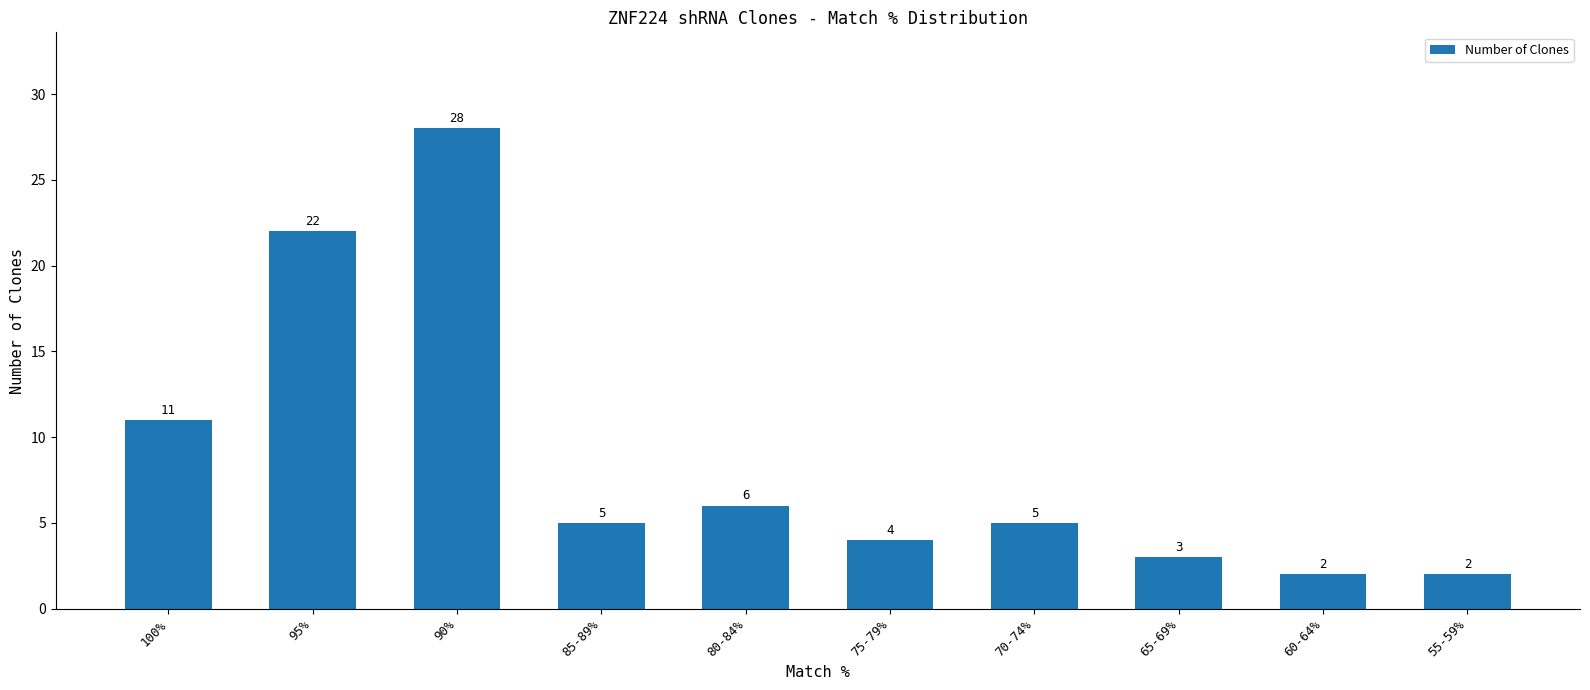

True or false: the data shows 5 at 70-74%.

True